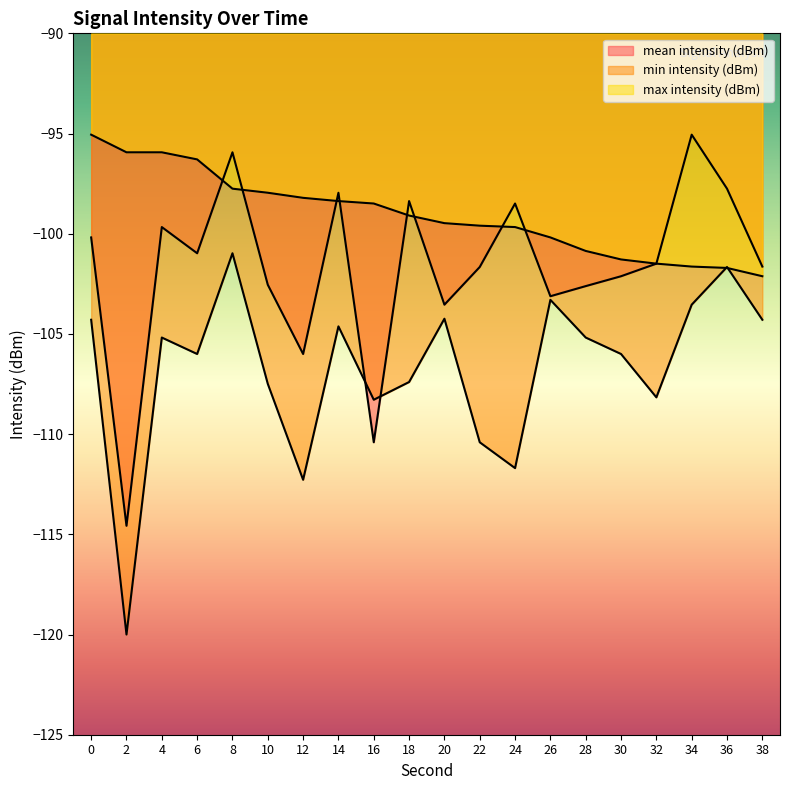

How many data points in mean intensity (dBm) are above -101?

9